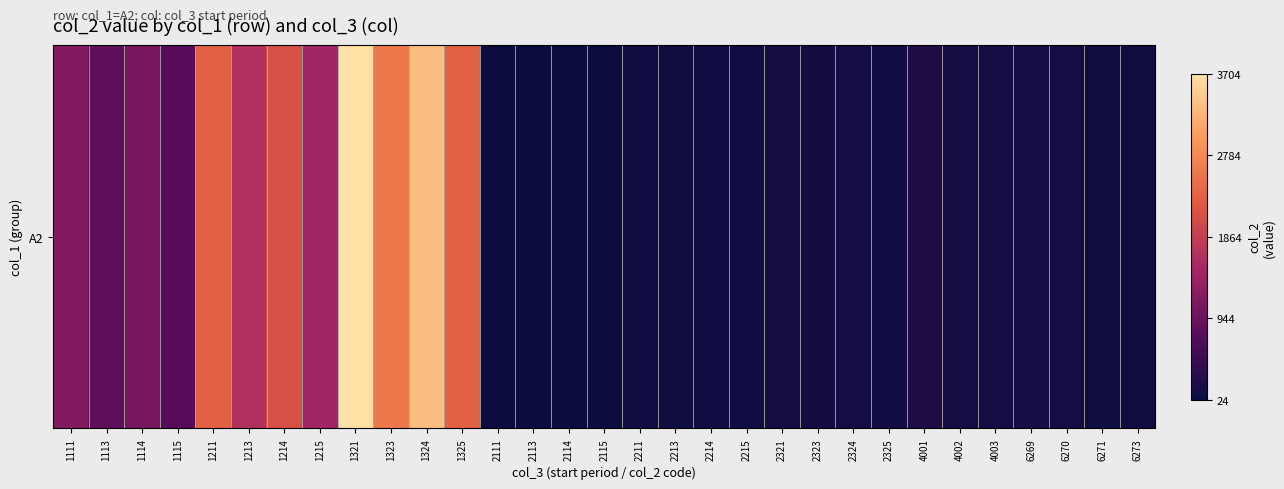

What is the sum of all values?

24795